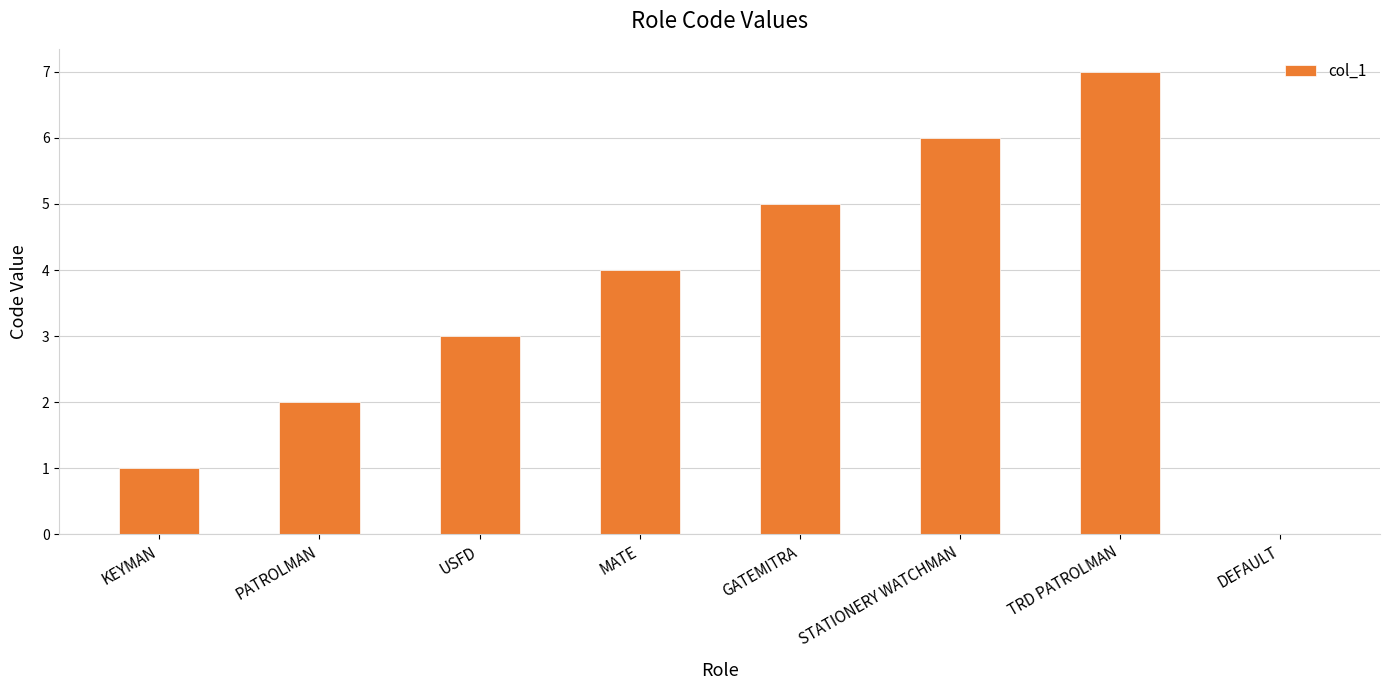

What is the ratio of the value at USFD to the value at GATEMITRA?

0.6